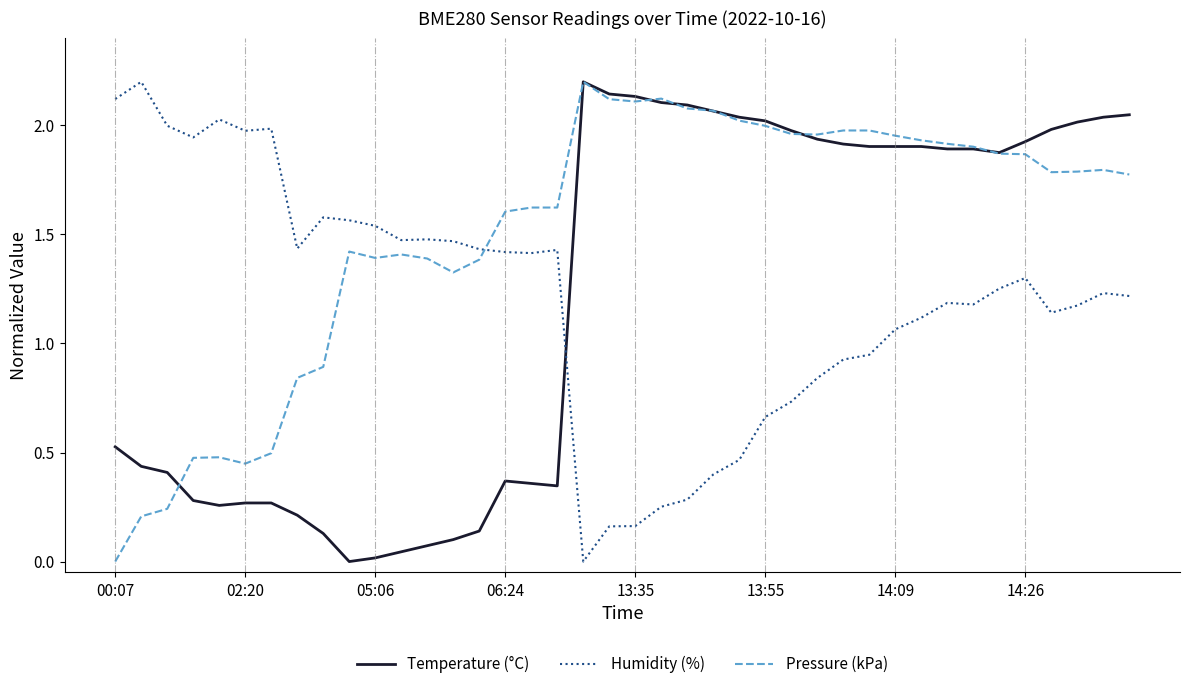

How many series are shown in this chart?

3